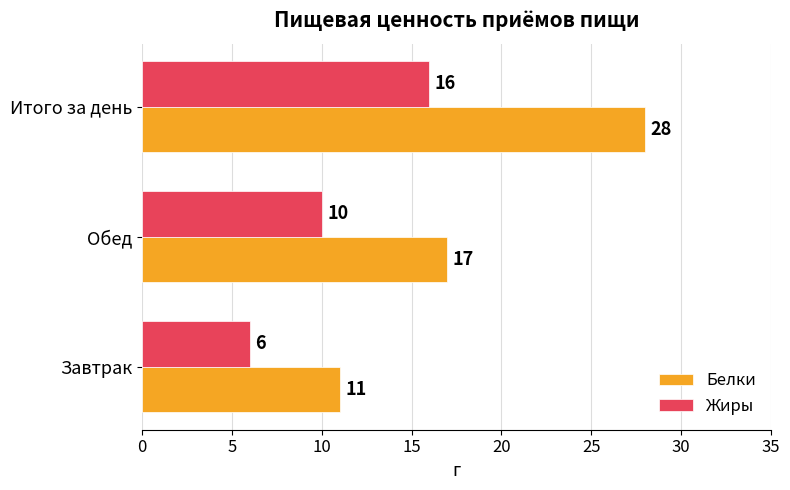

What is the difference between the maximum and minimum values in the Белки series?

17